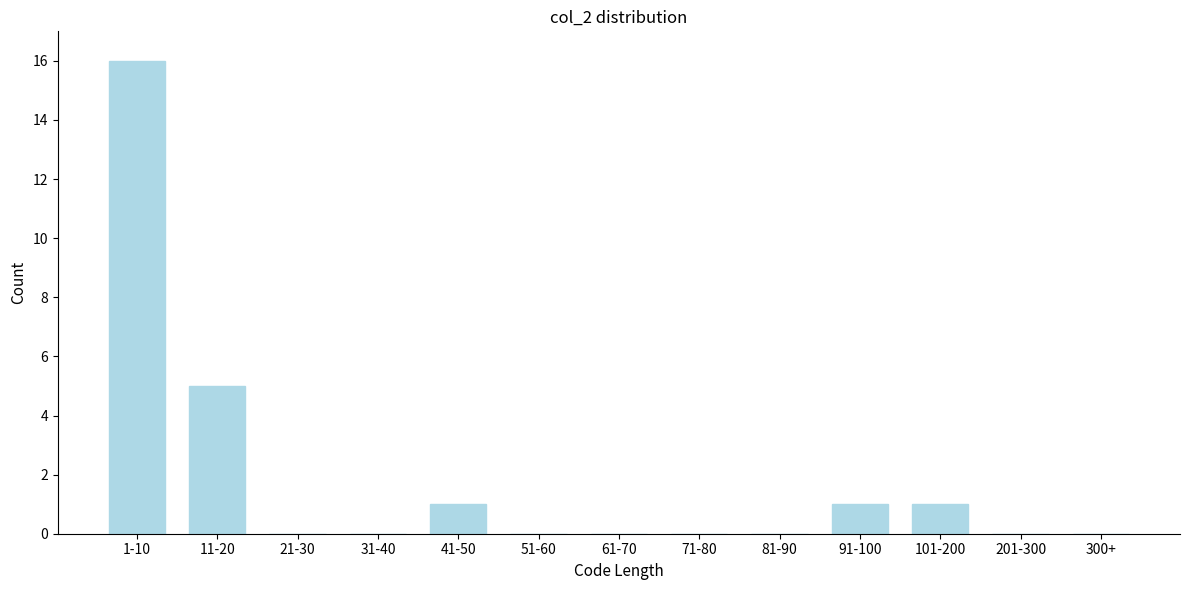

Reading left to right, extract all data points from this chart.

1-10=16	11-20=5	21-30=0	31-40=0	41-50=1	51-60=0	61-70=0	71-80=0	81-90=0	91-100=1	101-200=1	201-300=0	300+=0